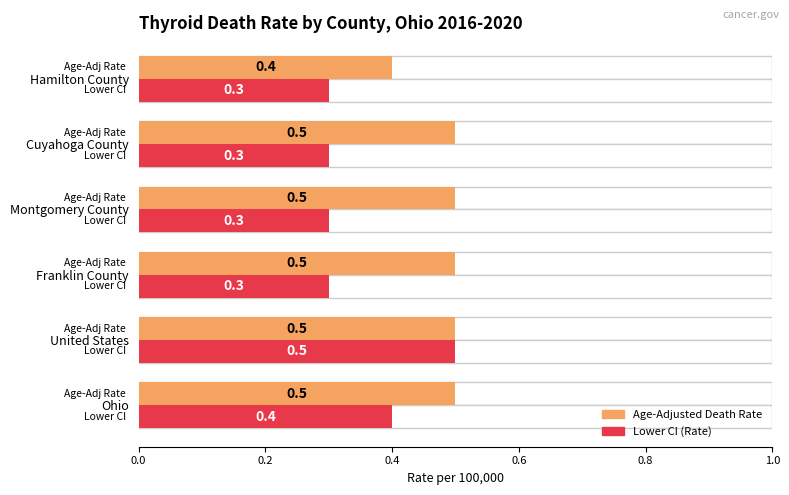

What is the difference between the second highest and minimum values in the Lower CI series?

0.1